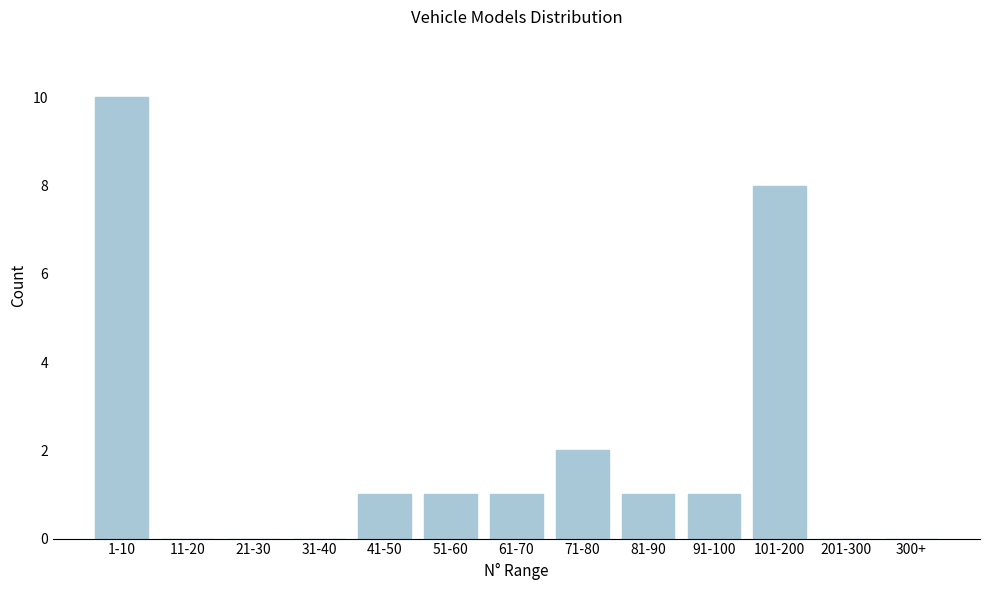

Reading left to right, transcribe all the data shown in this chart.

1-10=10	11-20=0	21-30=0	31-40=0	41-50=1	51-60=1	61-70=1	71-80=2	81-90=1	91-100=1	101-200=8	201-300=0	300+=0